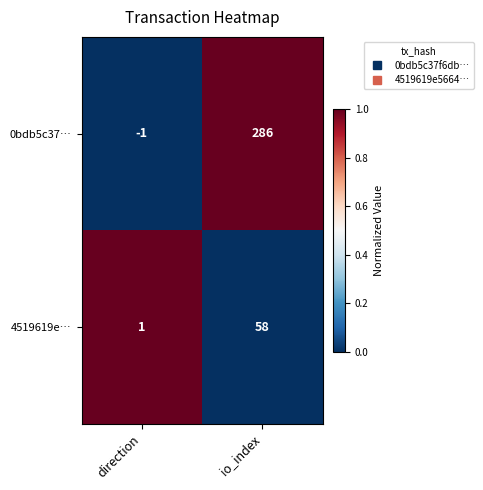

Which series has the widest spread of values?

0bdb5c37…